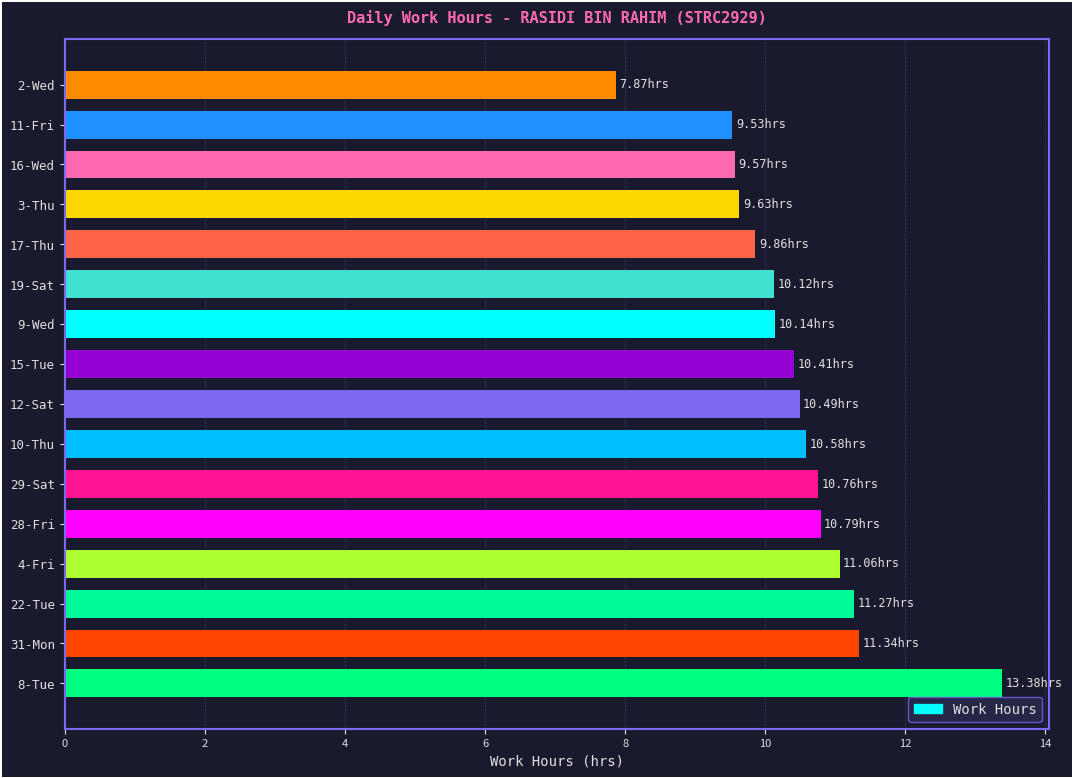

Does the chart contain any negative values?

No